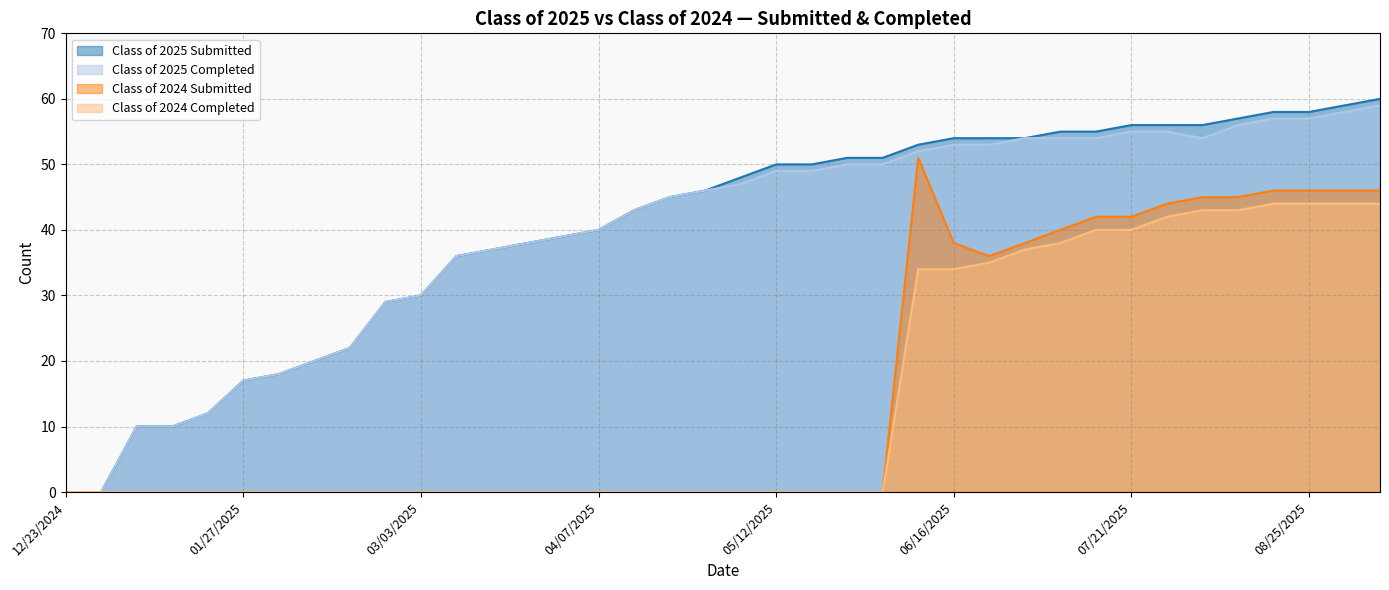

True or false: Class of 2025 Completed has a value of 10 at 04/07/2025.

False